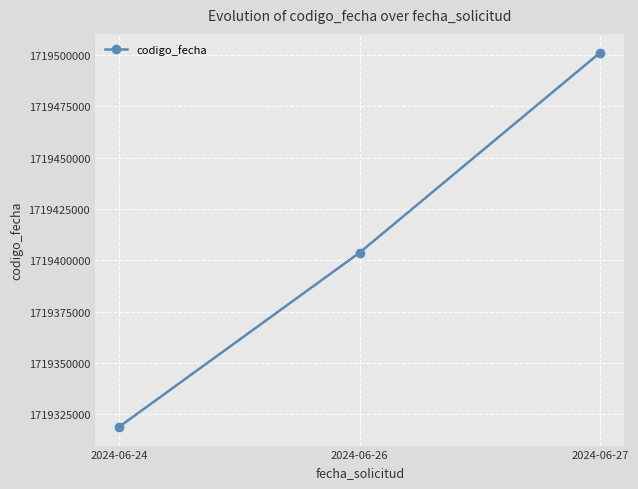

Reading left to right, what are all the values shown in this chart?

2024-06-24=1719318861	2024-06-26=1719403733	2024-06-27=1719501179